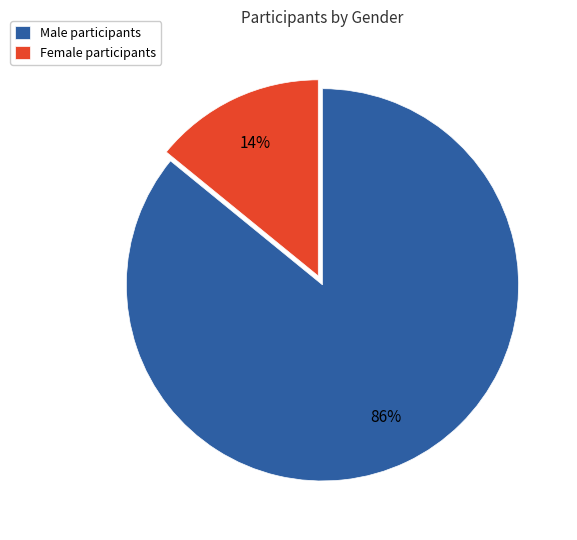

Which has a higher value, Female participants or Male participants?

Male participants